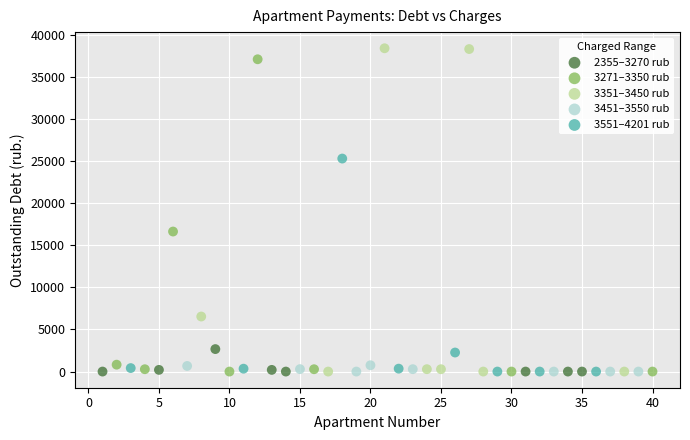

Which series contains the highest Y value?

3351–3450 rub